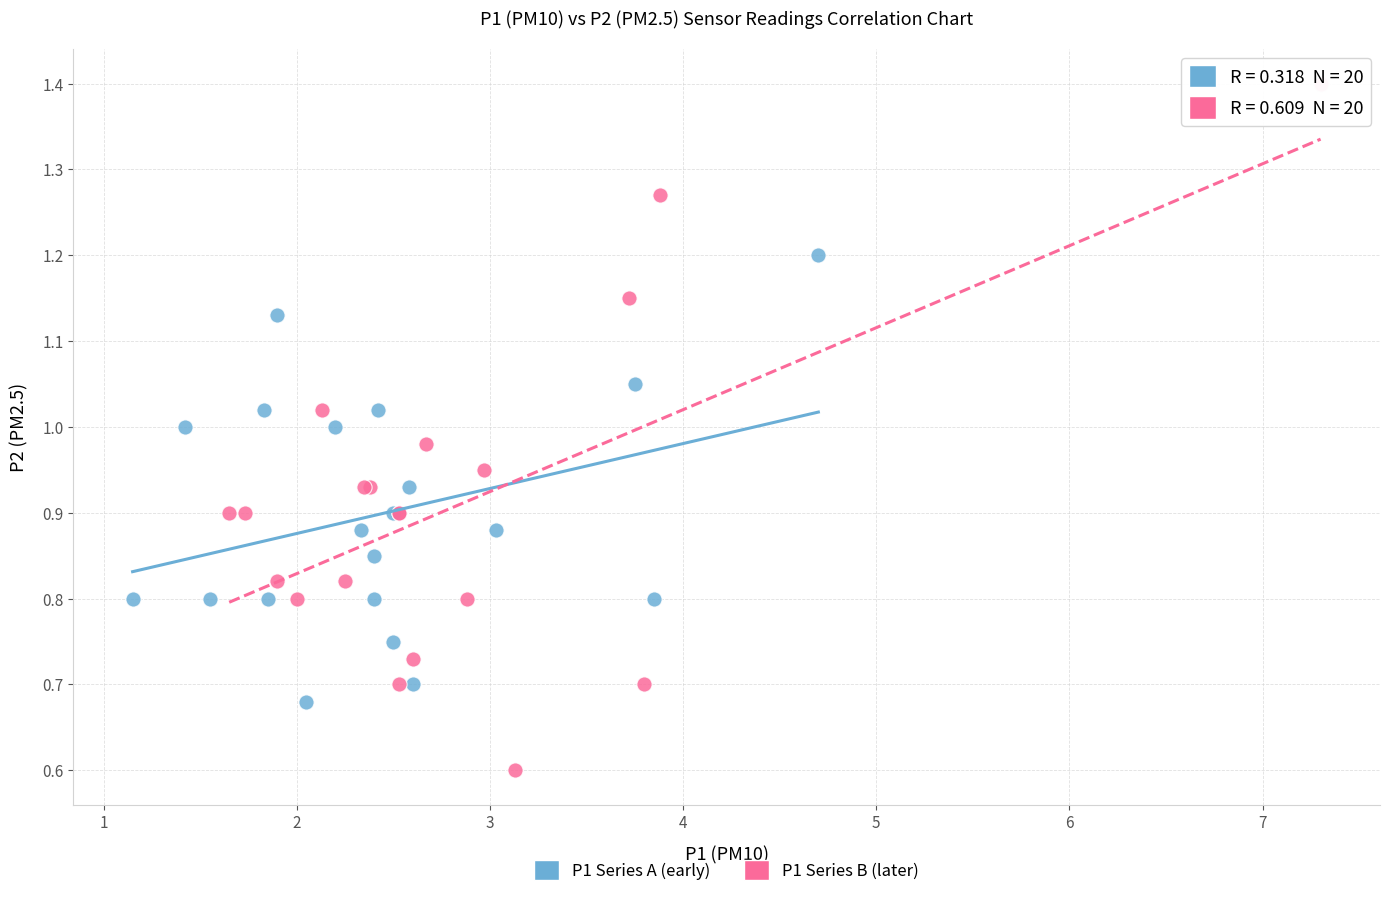

Which series has the widest spread of Y values?

P1 Series B (later)